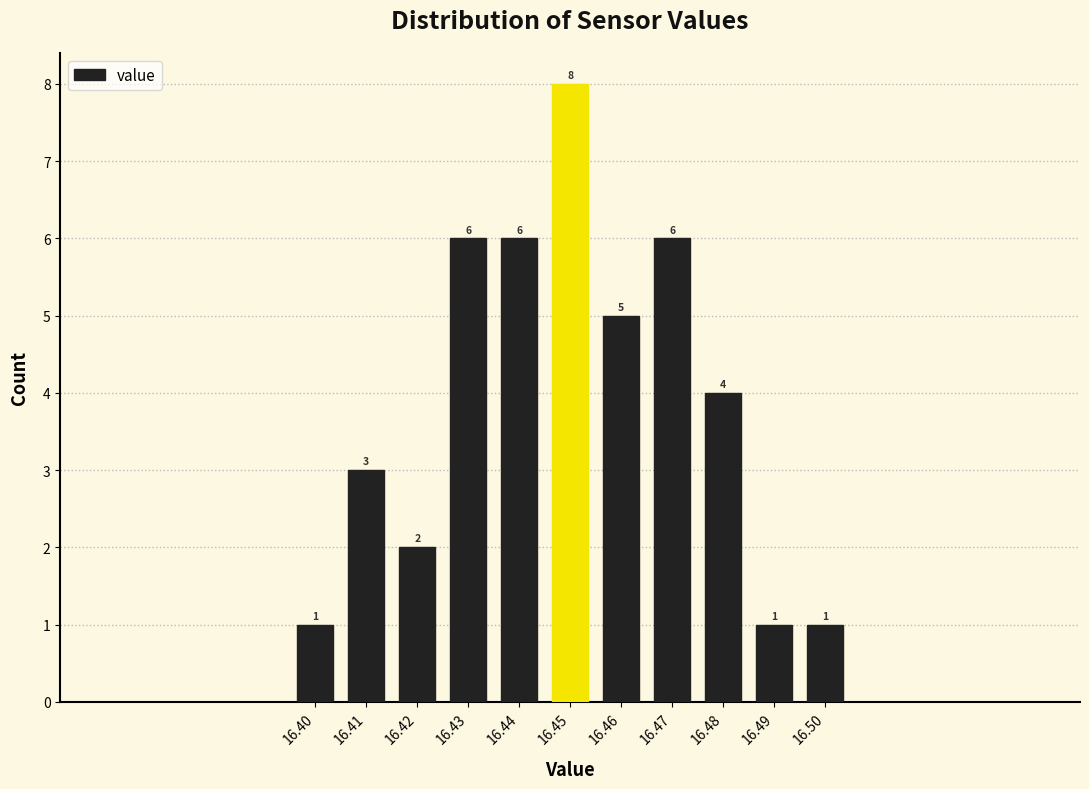

Reading left to right, list all the values displayed in this chart.

1	3	2	6	6	8	5	6	4	1	1